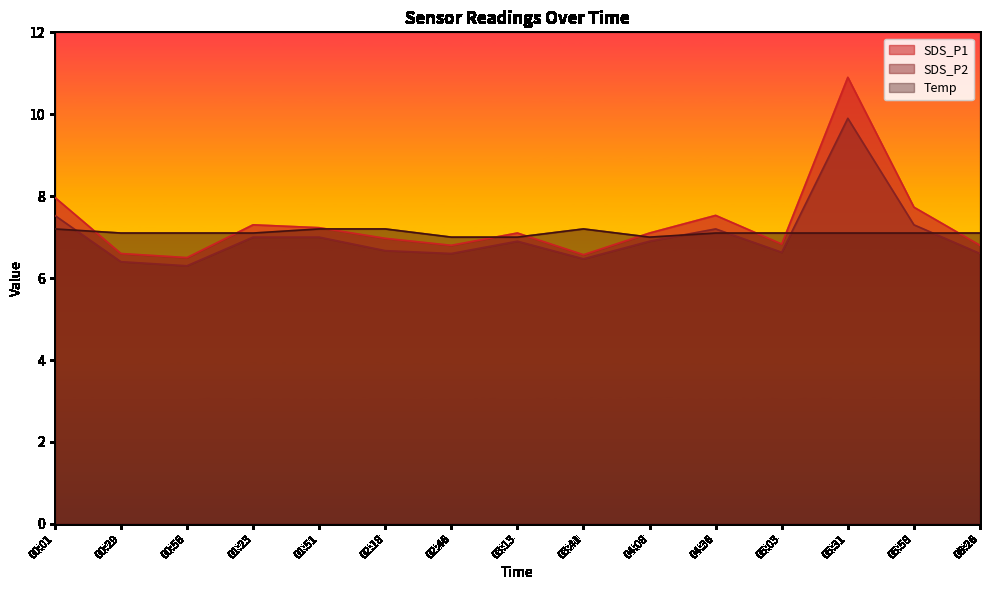

What is the average value of the Temp series?

7.1